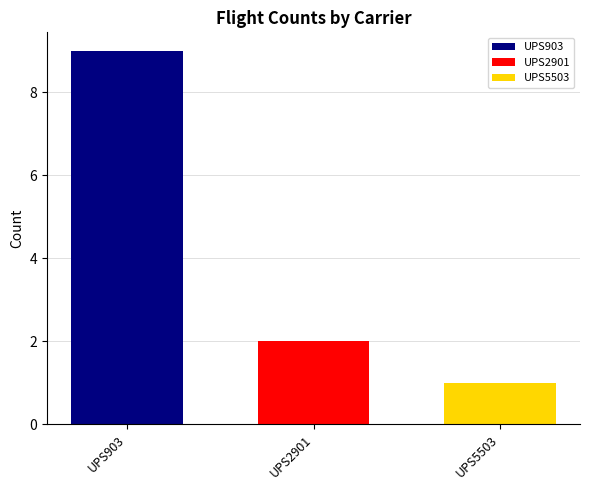

List the labels in order of value, smallest first.

UPS5503, UPS2901, UPS903